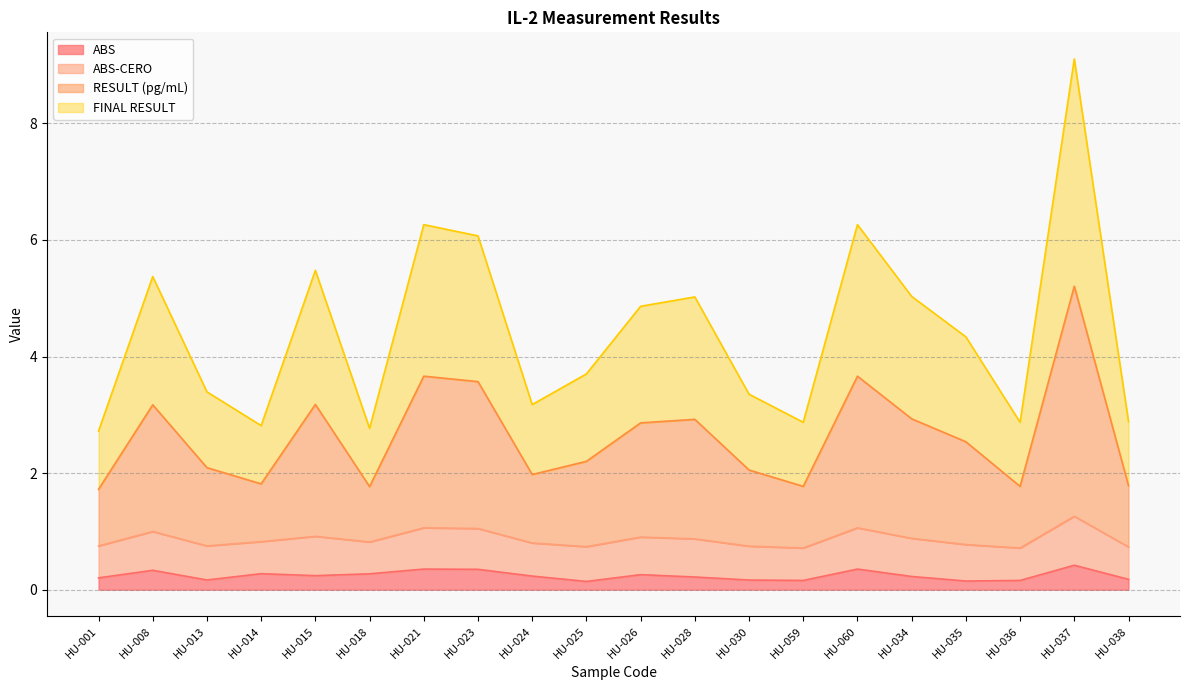

At which category is the sum across all series the highest?

HU-037